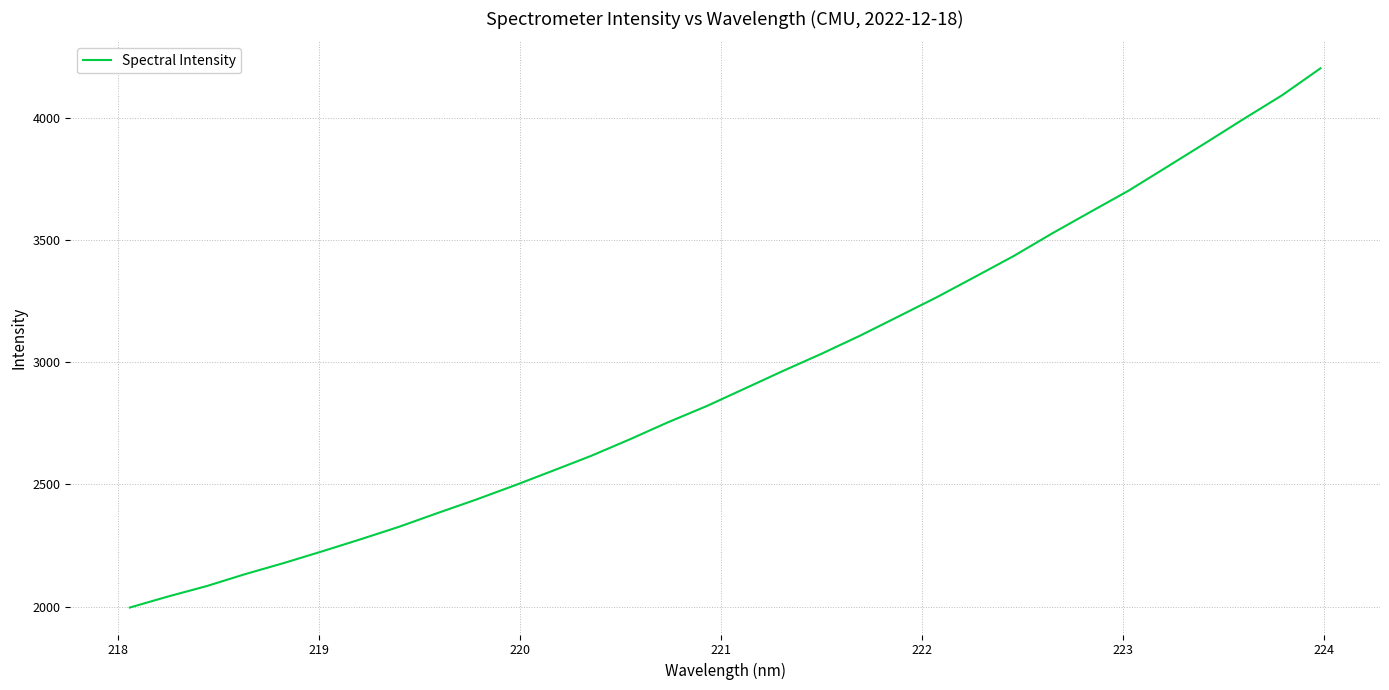

What is the difference between the maximum and minimum values?

2206.3